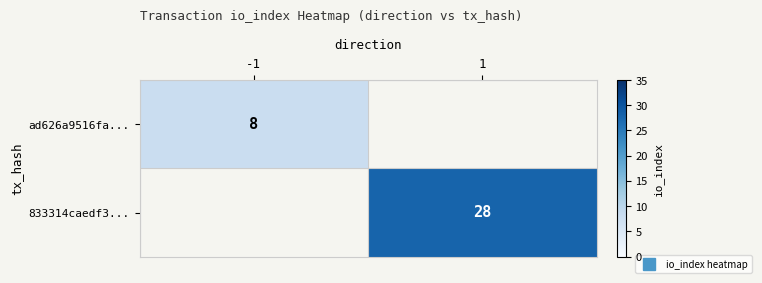

At -1, list the series in order from smallest to largest.

ad626a9516fa..., 833314caedf3...